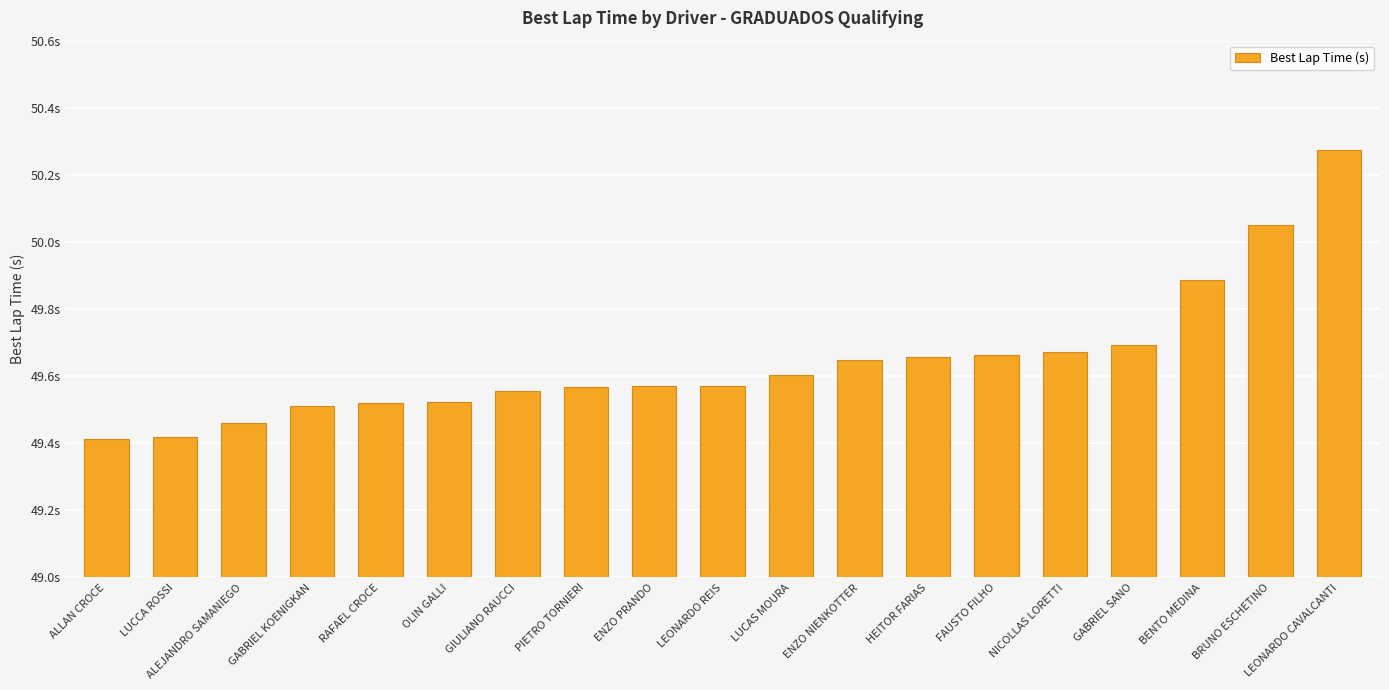

Approximately how many times larger is the value at GABRIEL KOENIGKAN compared to ALLAN CROCE?

1.0